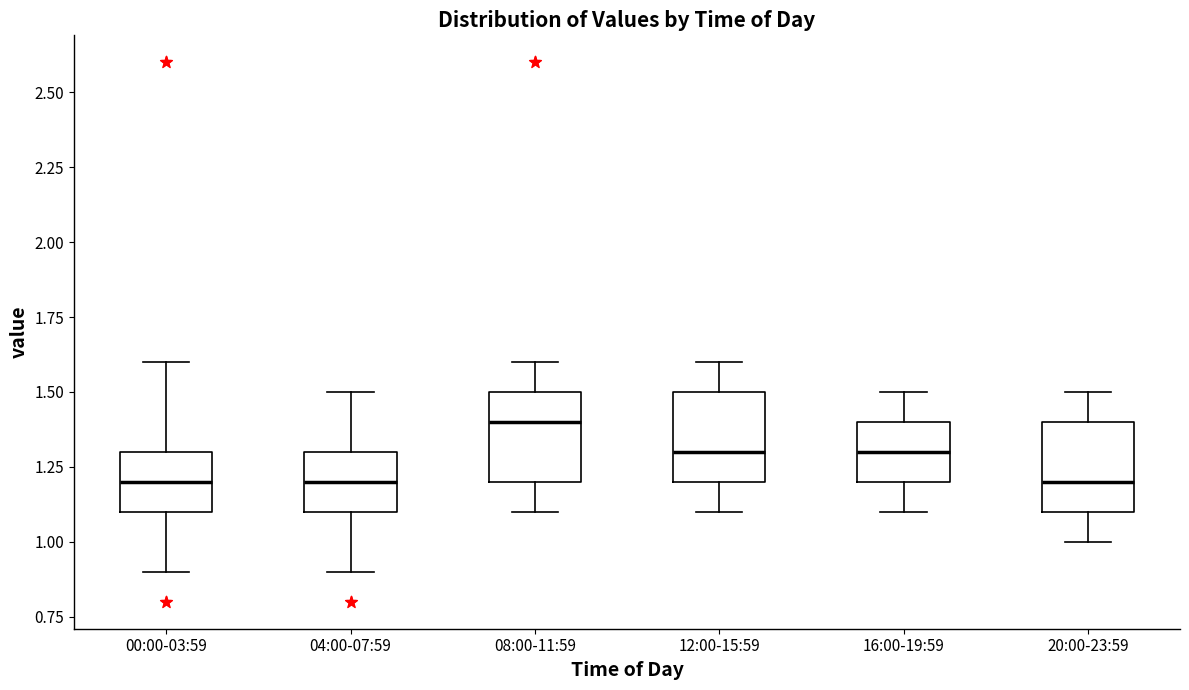

Where is the lower edge of the box for 16:00-19:59 on the y-axis? The values are not printed on the chart, so give them approximately, as read against the axis.

1.2